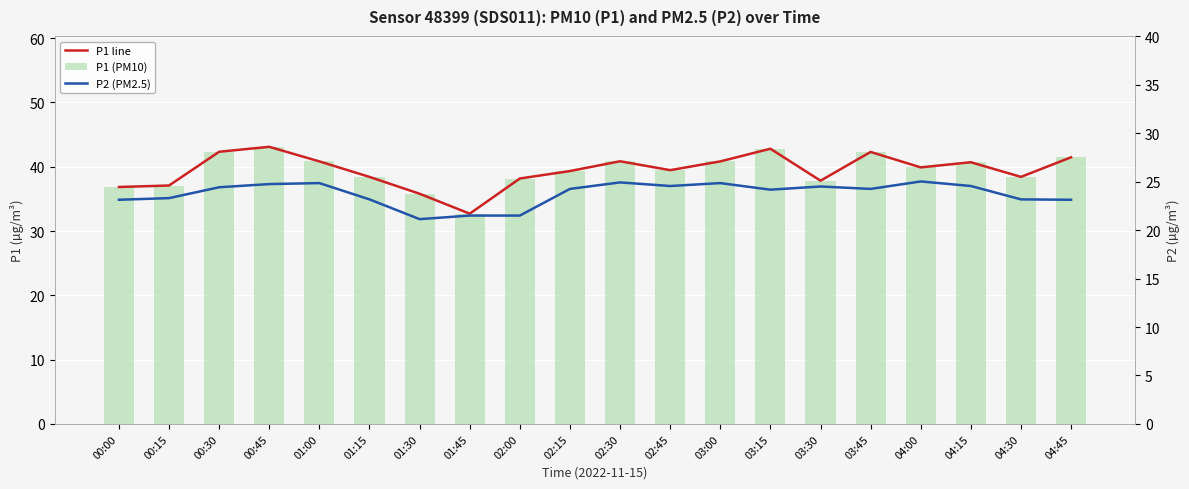

At which label does P2 (PM2.5) first exceed 24?

00:30